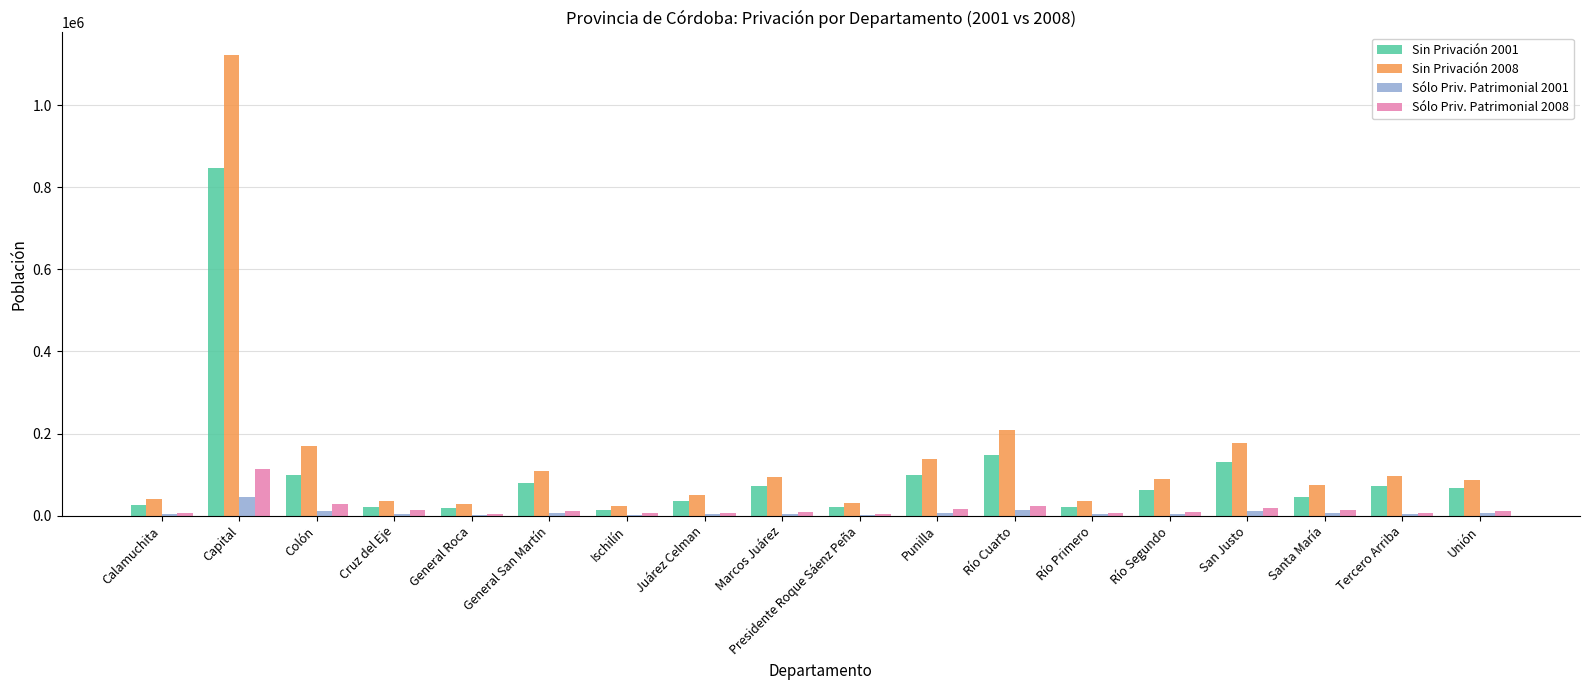

Is it true that Sin Privación 2001 equals 33842 at Punilla?

False